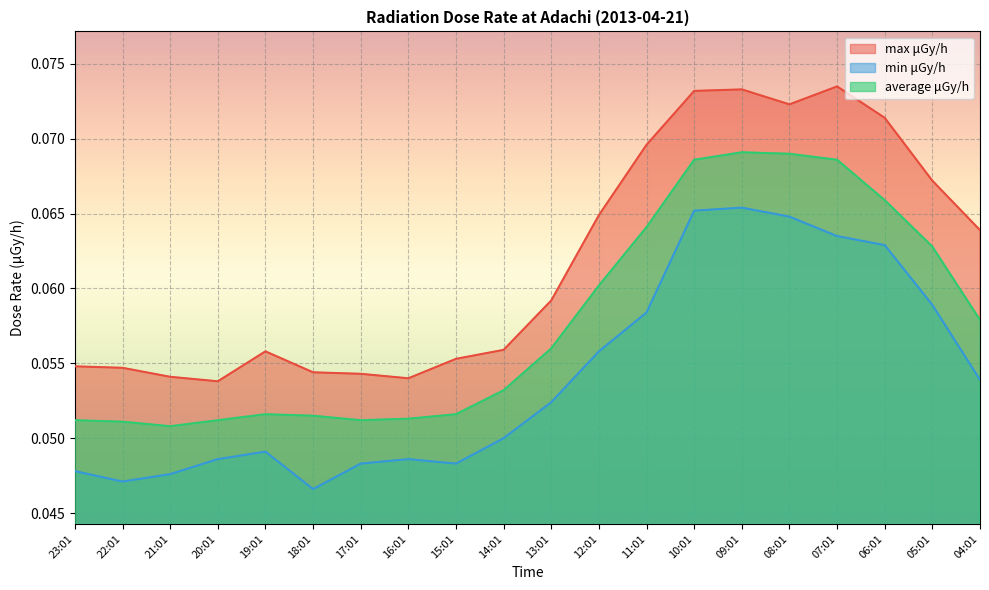

Between 21:01 and 20:01, which is larger?

21:01